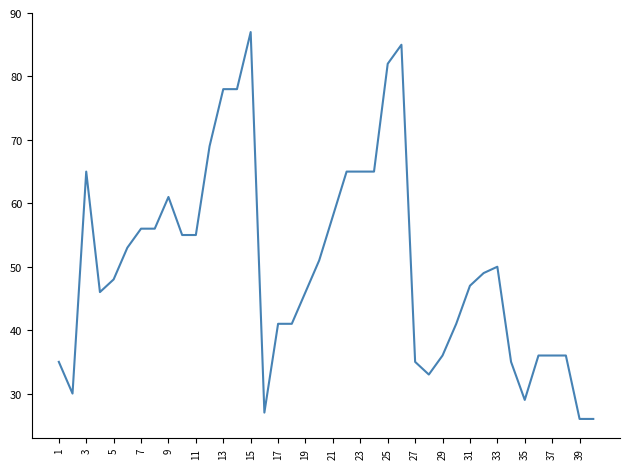

How many series are shown in this chart?

1